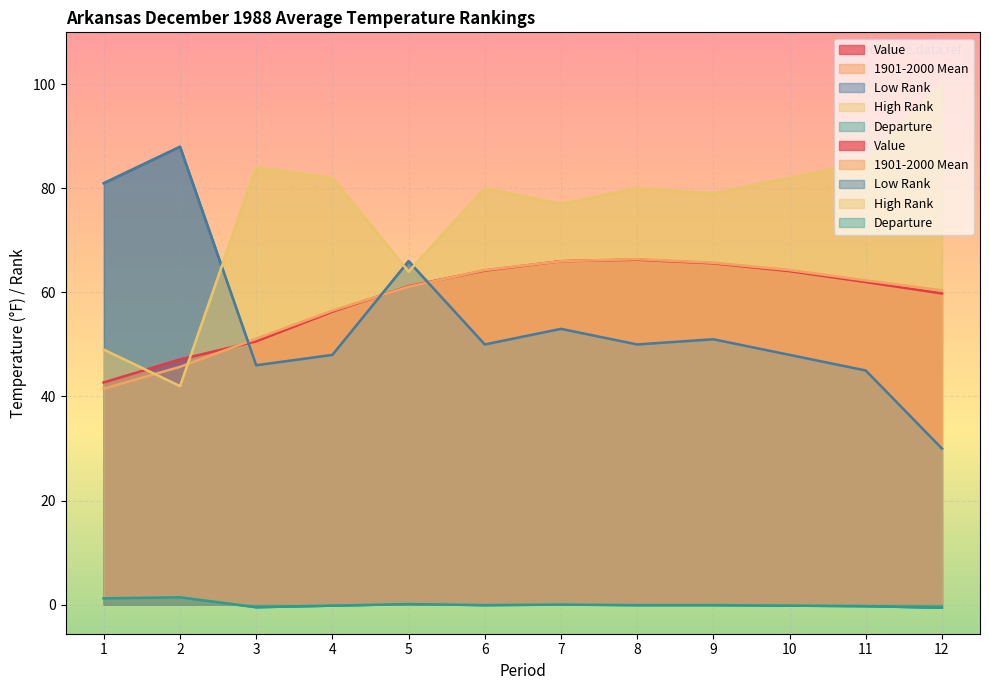

Which series has the largest total across all categories?

High Rank